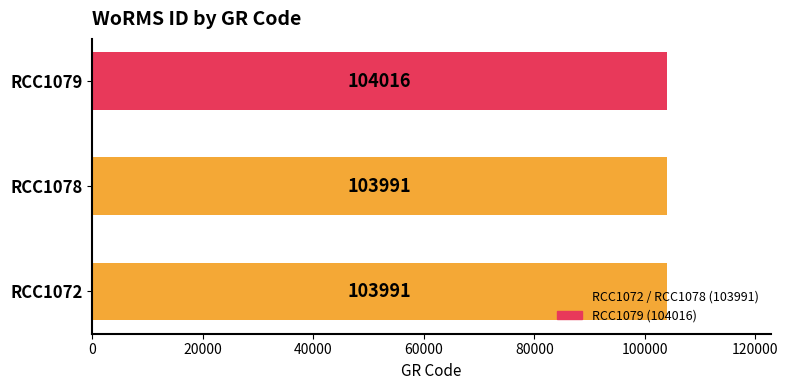

How many series are shown in this chart?

1